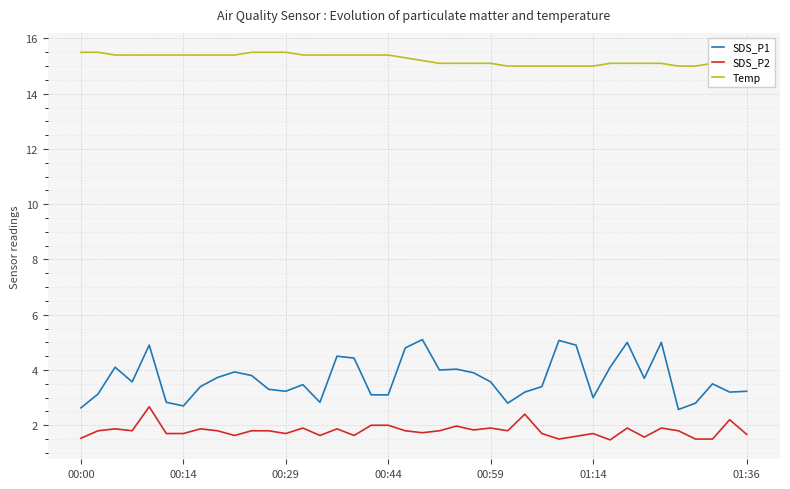

What is the difference between the maximum and minimum values in the Temp series?

0.5